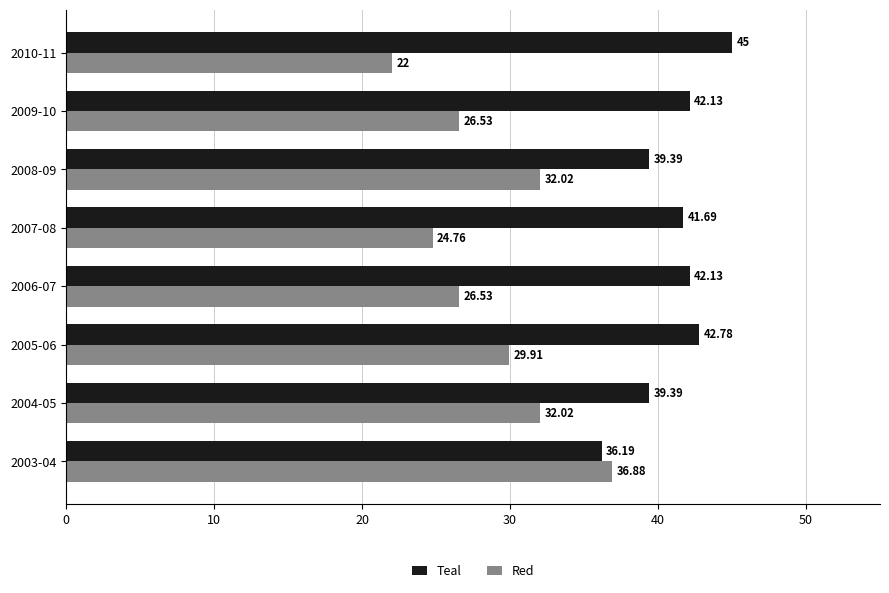

What is the difference between the second highest and second lowest values in the Red series?

7.3